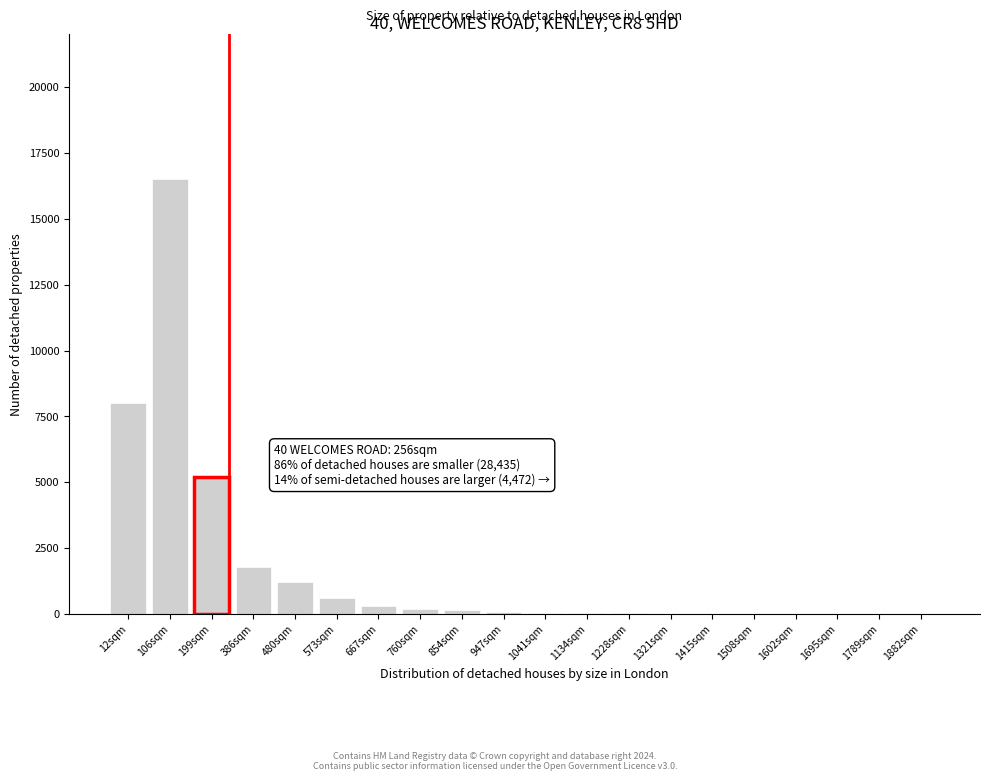

What is the sum of all values?

34174